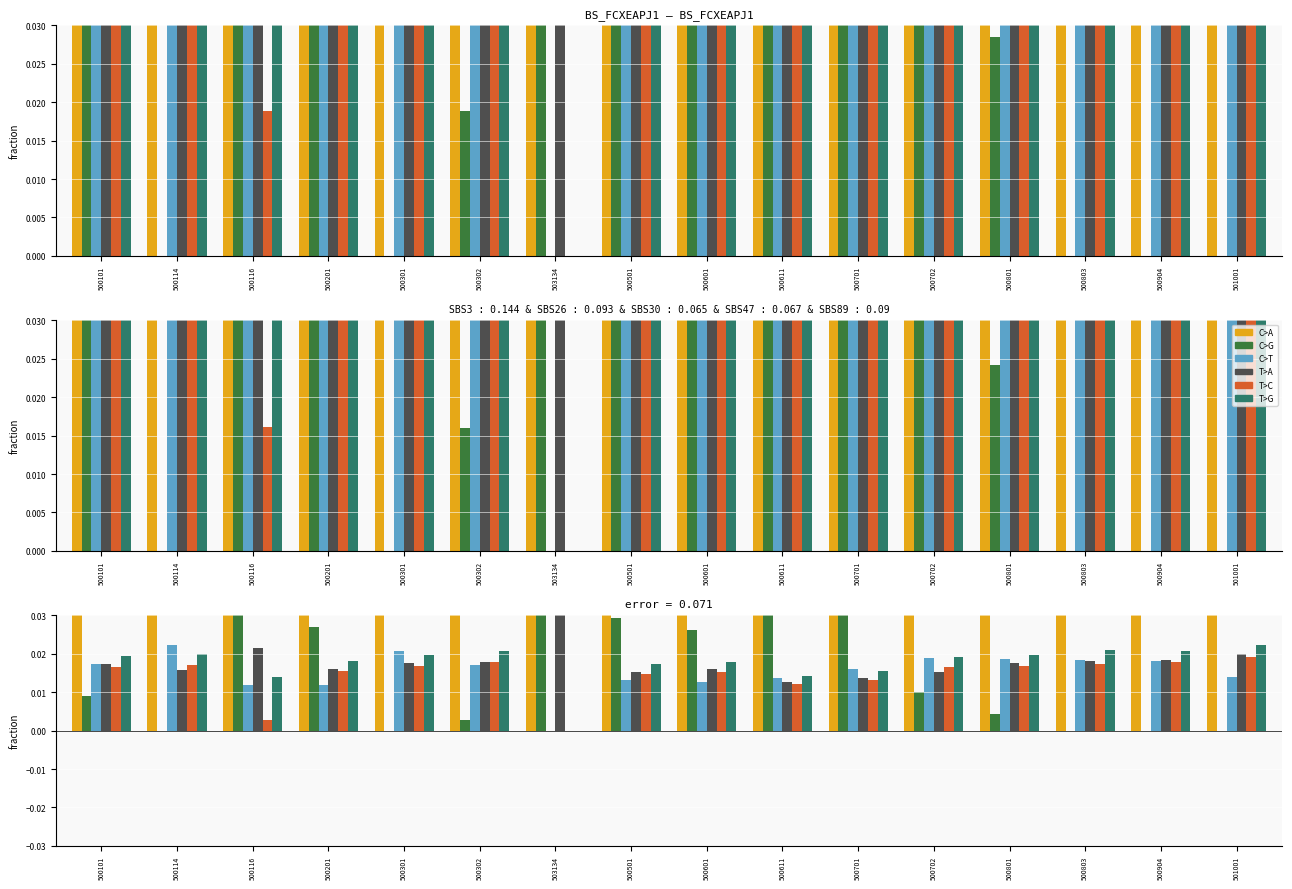

At 500101, list the series in order from smallest to largest.

C>G, T>C, T>A, C>T, T>G, C>A